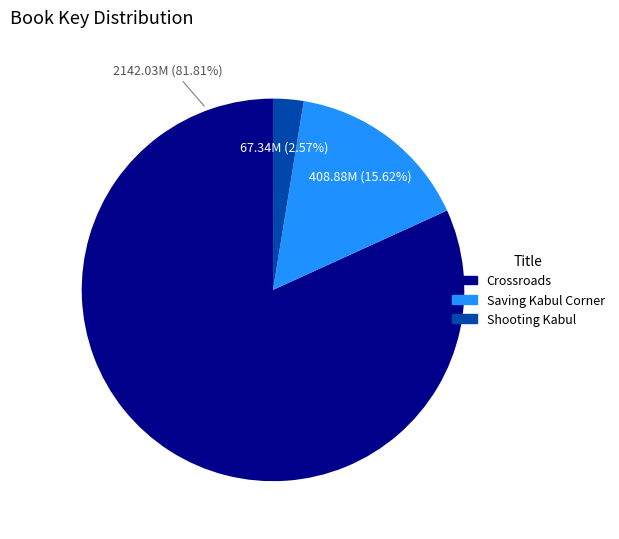

To the nearest percent, what is the combined percentage of Shooting Kabul and Saving Kabul Corner?

18%